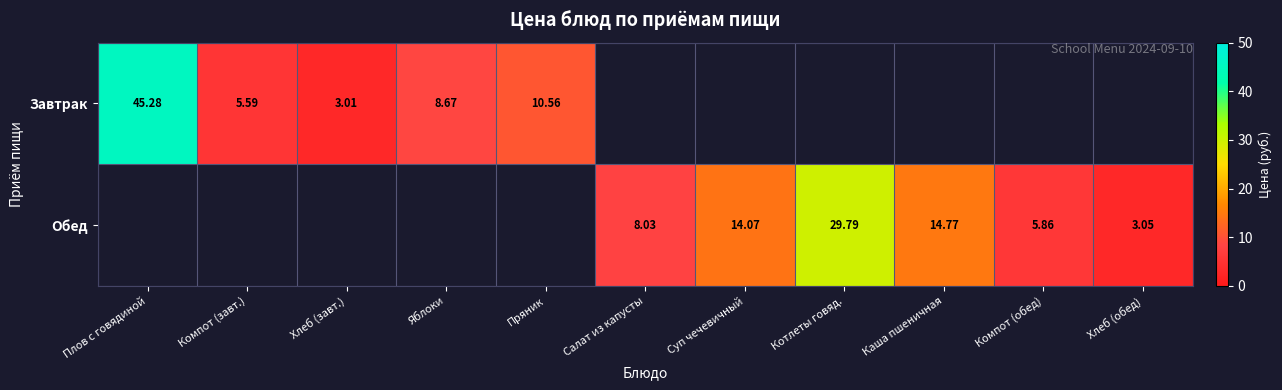

Is the value of Обед at Компот (обед) greater than the value of Завтрак at Компот (завт.)?

Yes